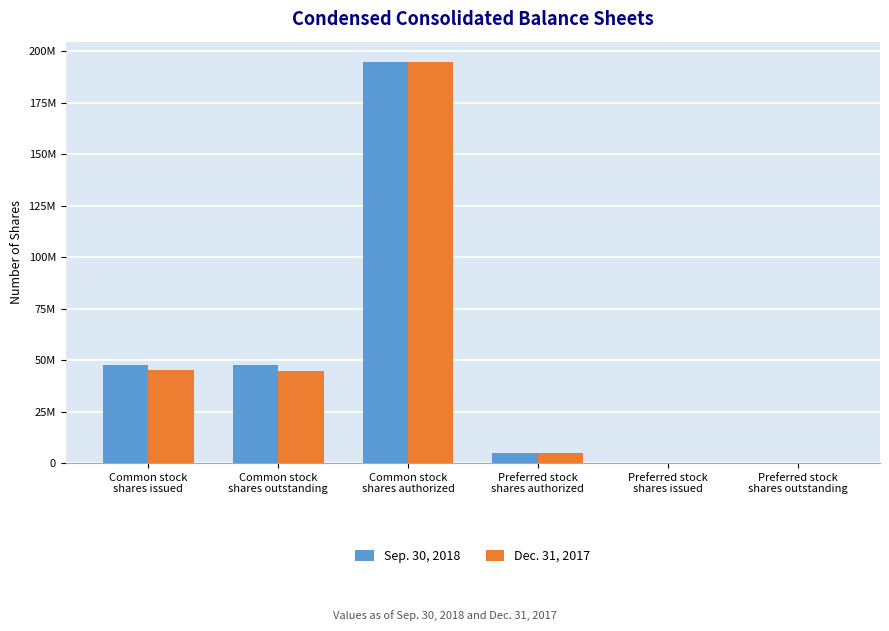

Where is Dec. 31, 2017 nearest to the value 97500000?

Common stock
shares issued